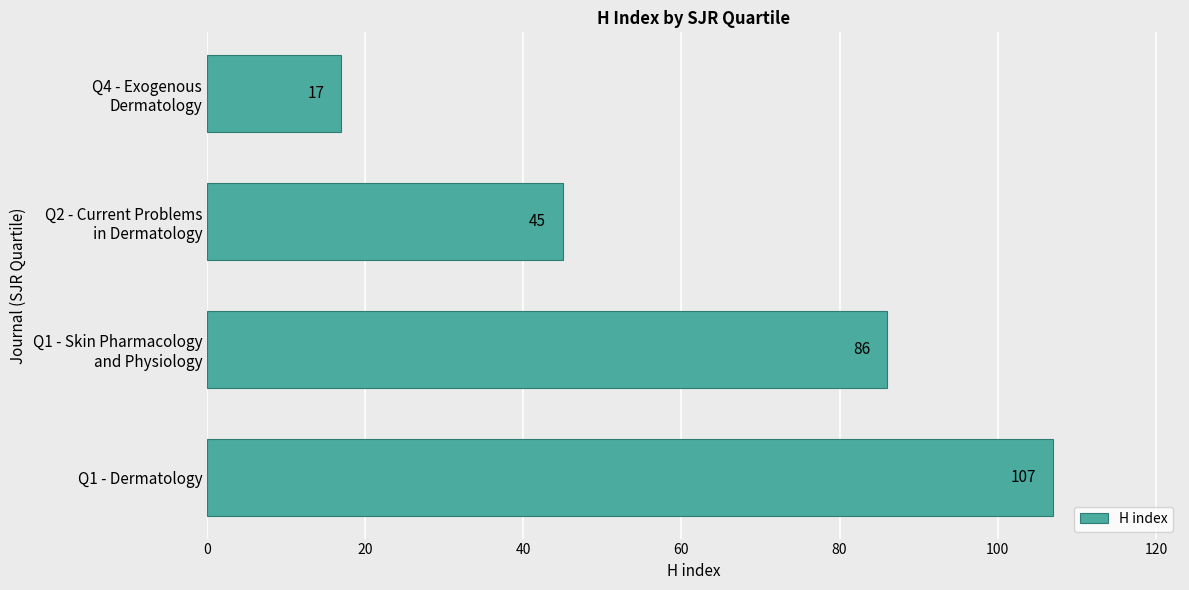

The value at Q1 - Dermatology is 107. True or false?

True